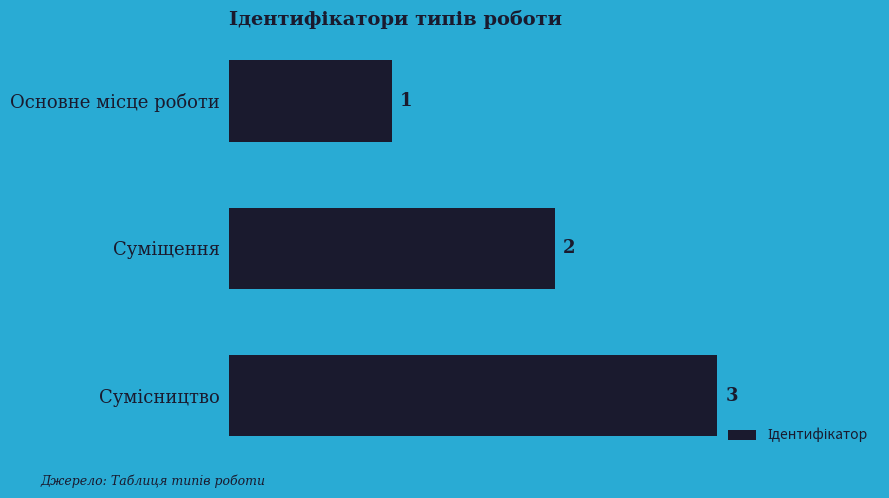

What is the value of the 3rd bar from the top?

3